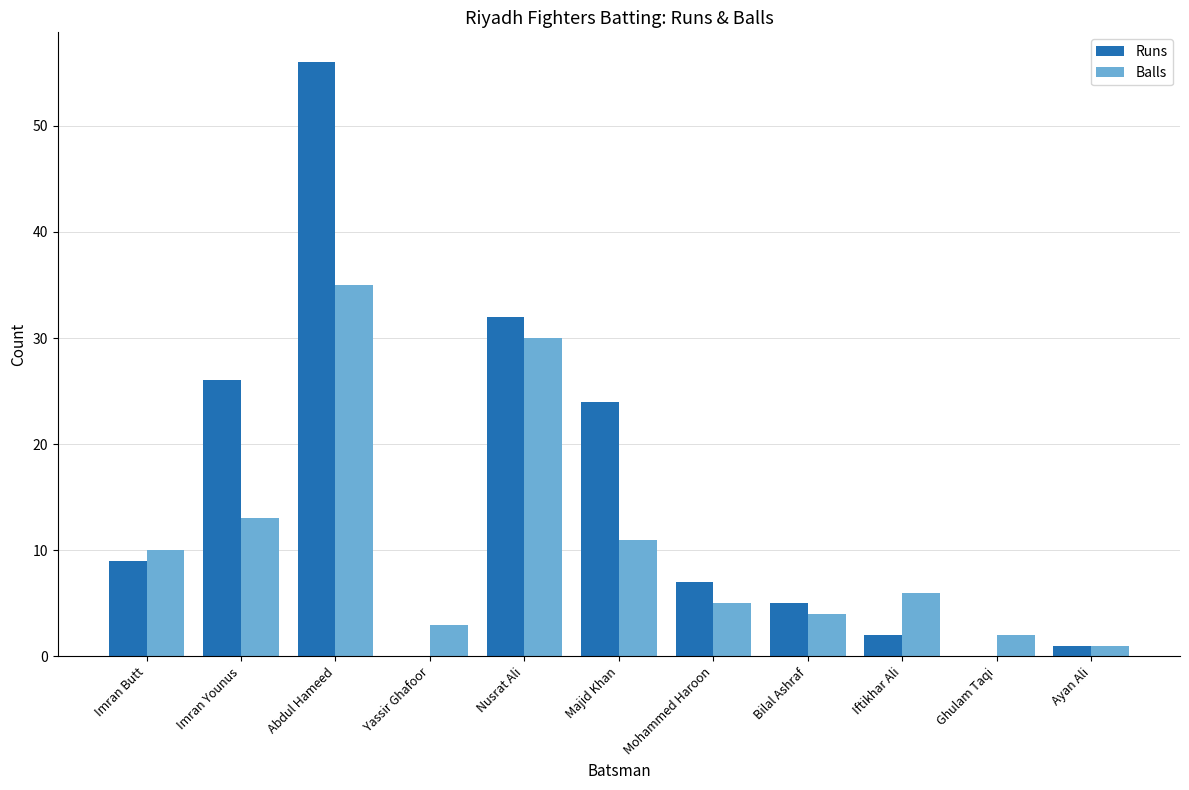

Count the number of data series in this chart.

2